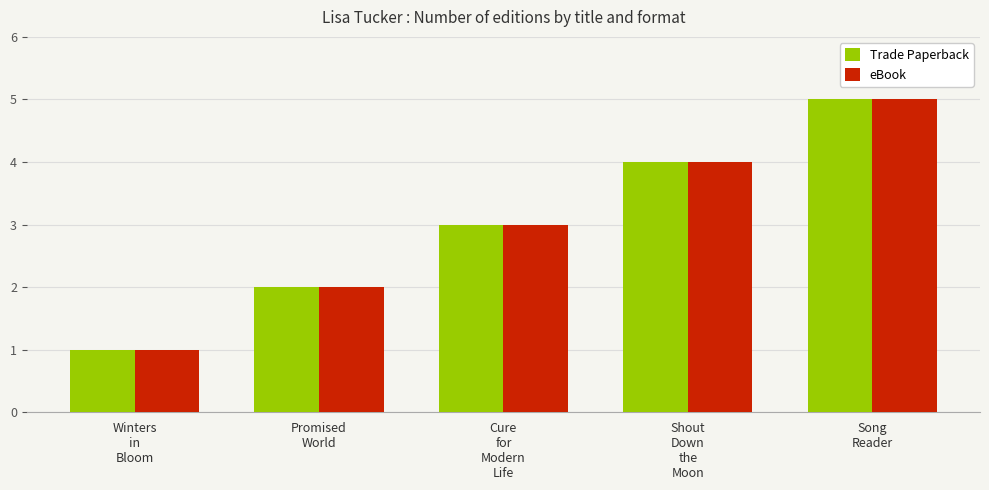

What is the label of the 1st bar from the right?

Song
Reader